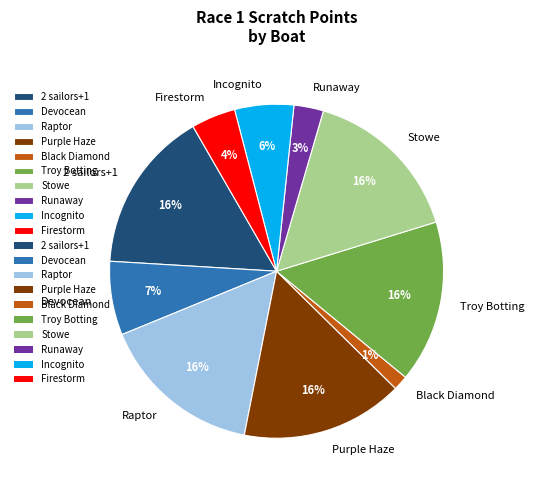

Which has a higher value, Runaway or Troy Botting?

Troy Botting